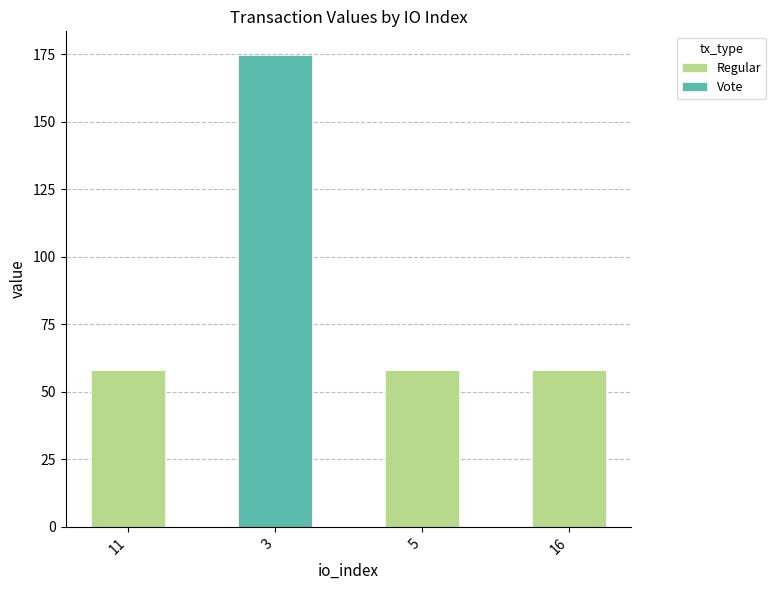

At which category is the sum across all series the highest?

3